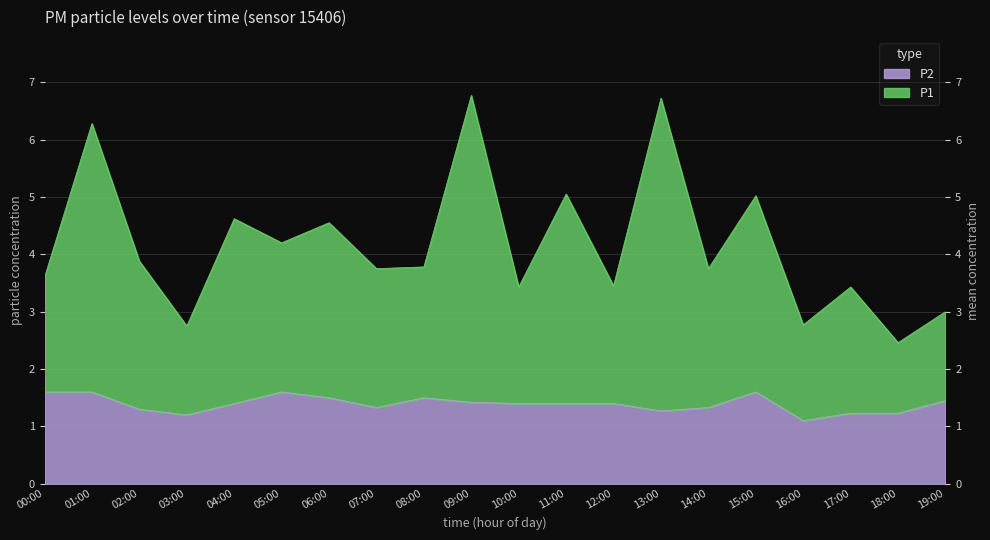

What are all the series names shown in the legend?

P1, P2